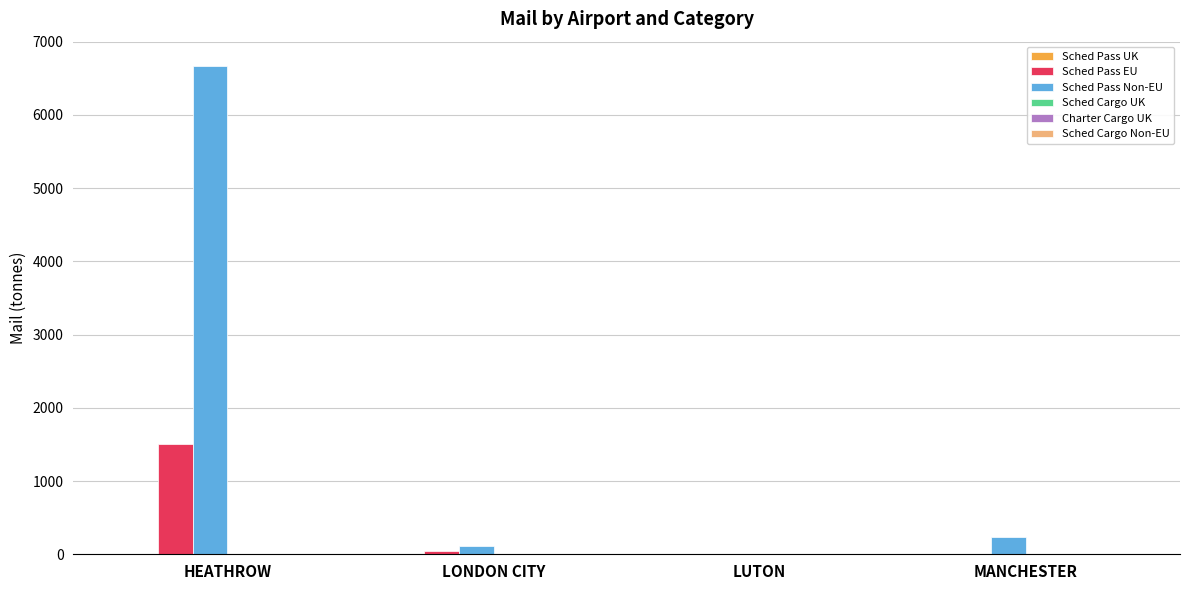

The value of mail_scheduled_passenger_aircraft_foreign_EU at HEATHROW is 1509.8. True or false?

True